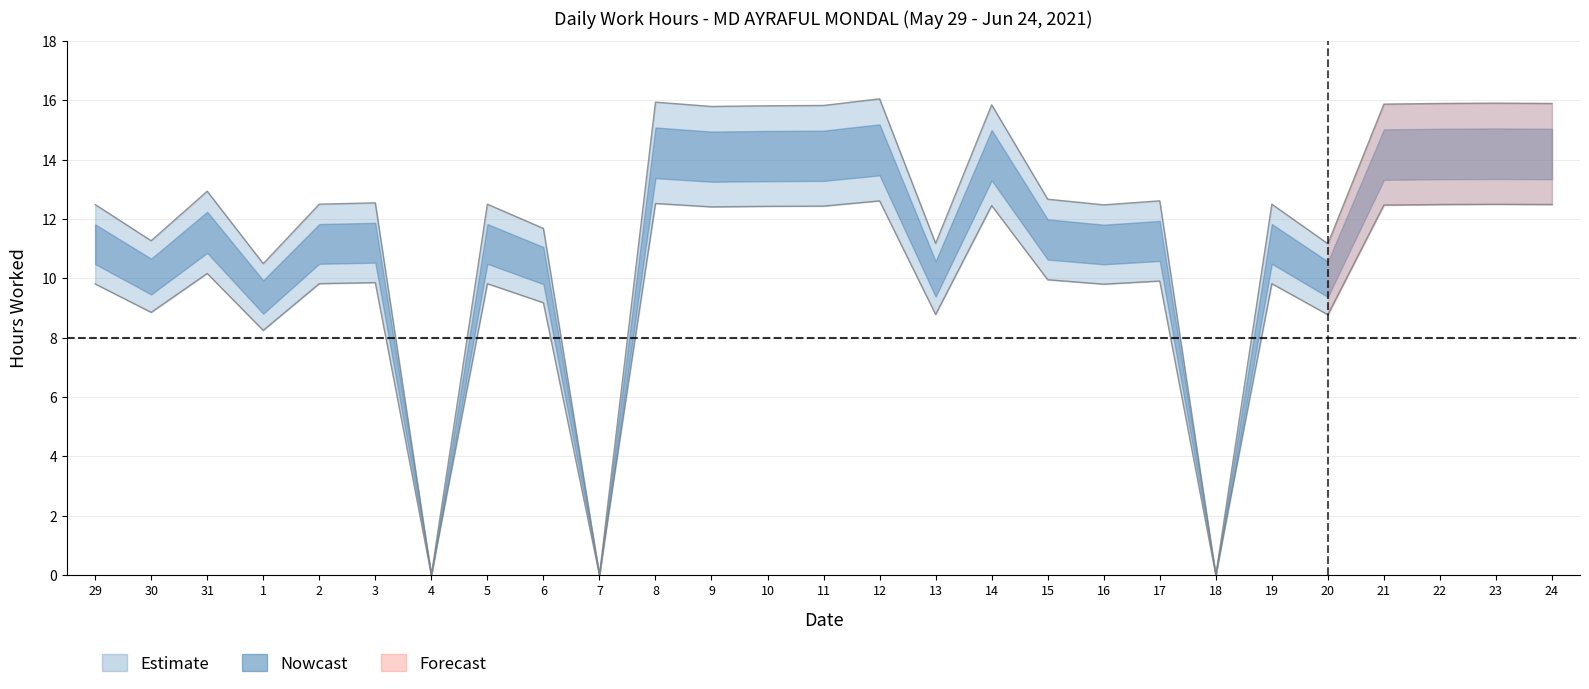

What is the label of the 20th point from the right?

5